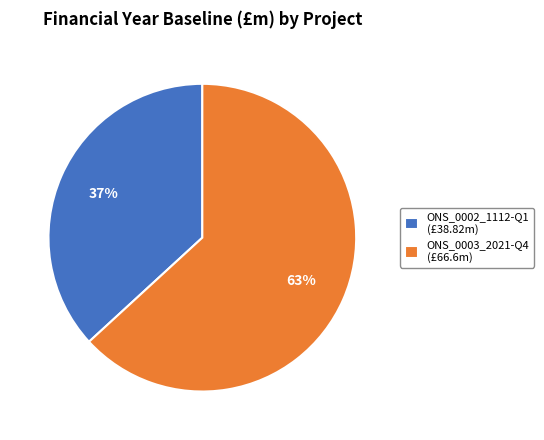

To the nearest percent, what is the combined percentage of ONS_0003_2021-Q4 and ONS_0002_1112-Q1?

100%